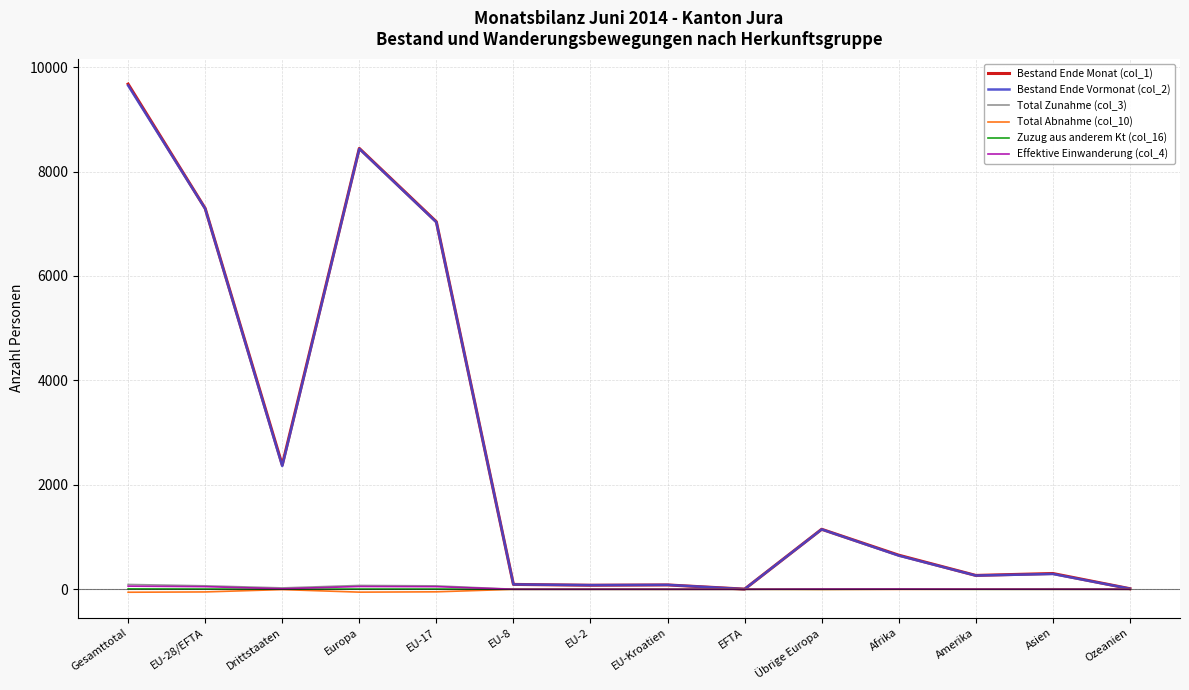

The value of Bestand Ende Monat (col_1) at Amerika is 265. True or false?

True